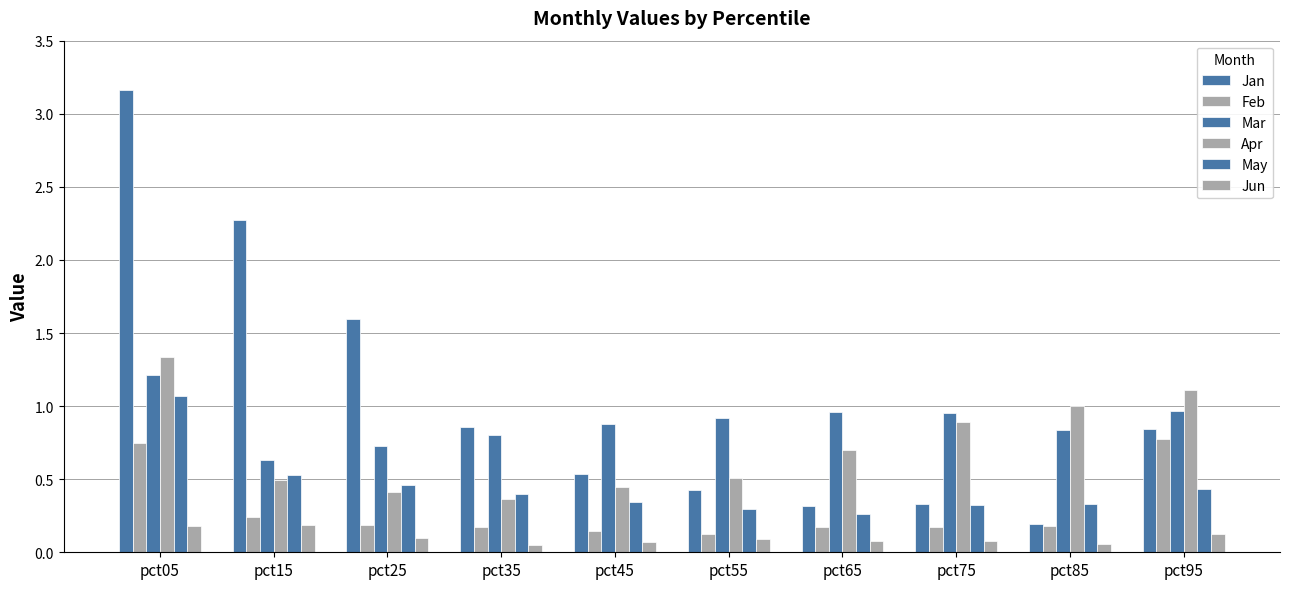

Rank the series by their maximum value, from lowest to highest.

Jun, Feb, May, Mar, Apr, Jan